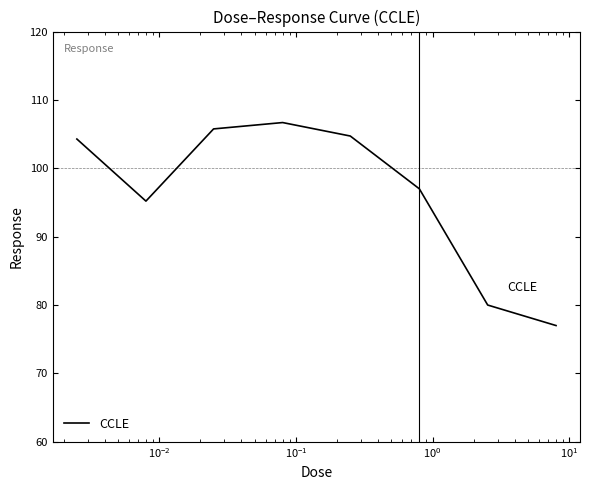

What is the minimum value shown in the chart?

77.0